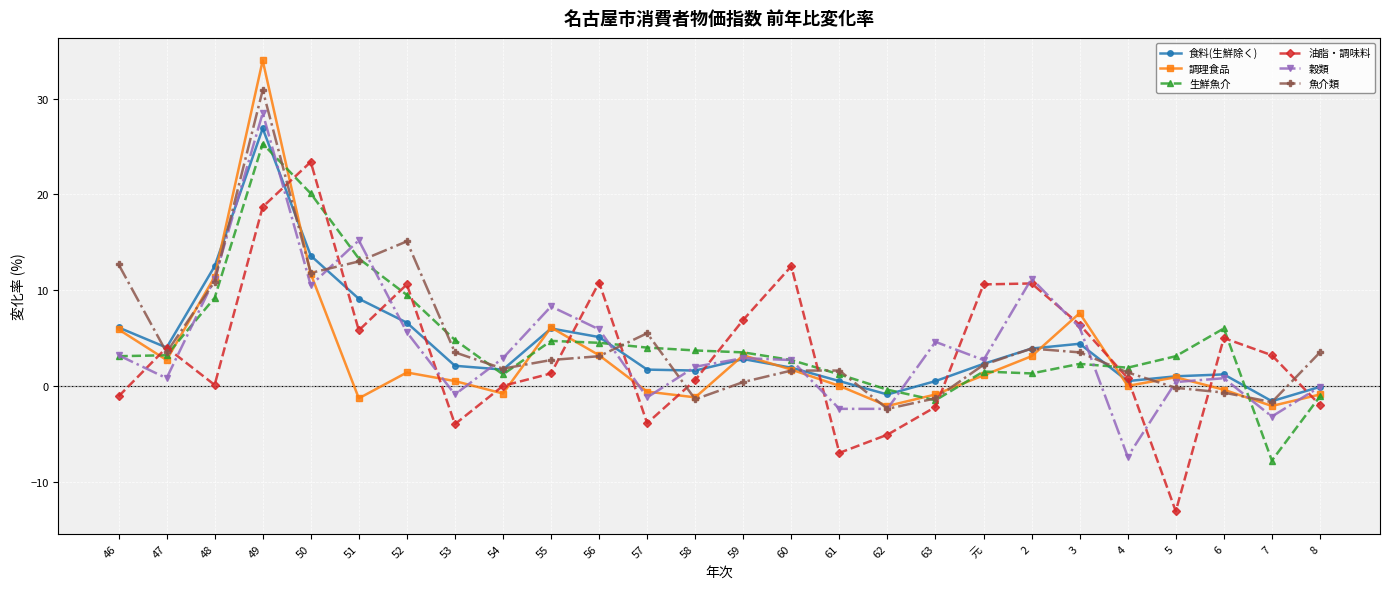

Count the number of categories in the chart.

26